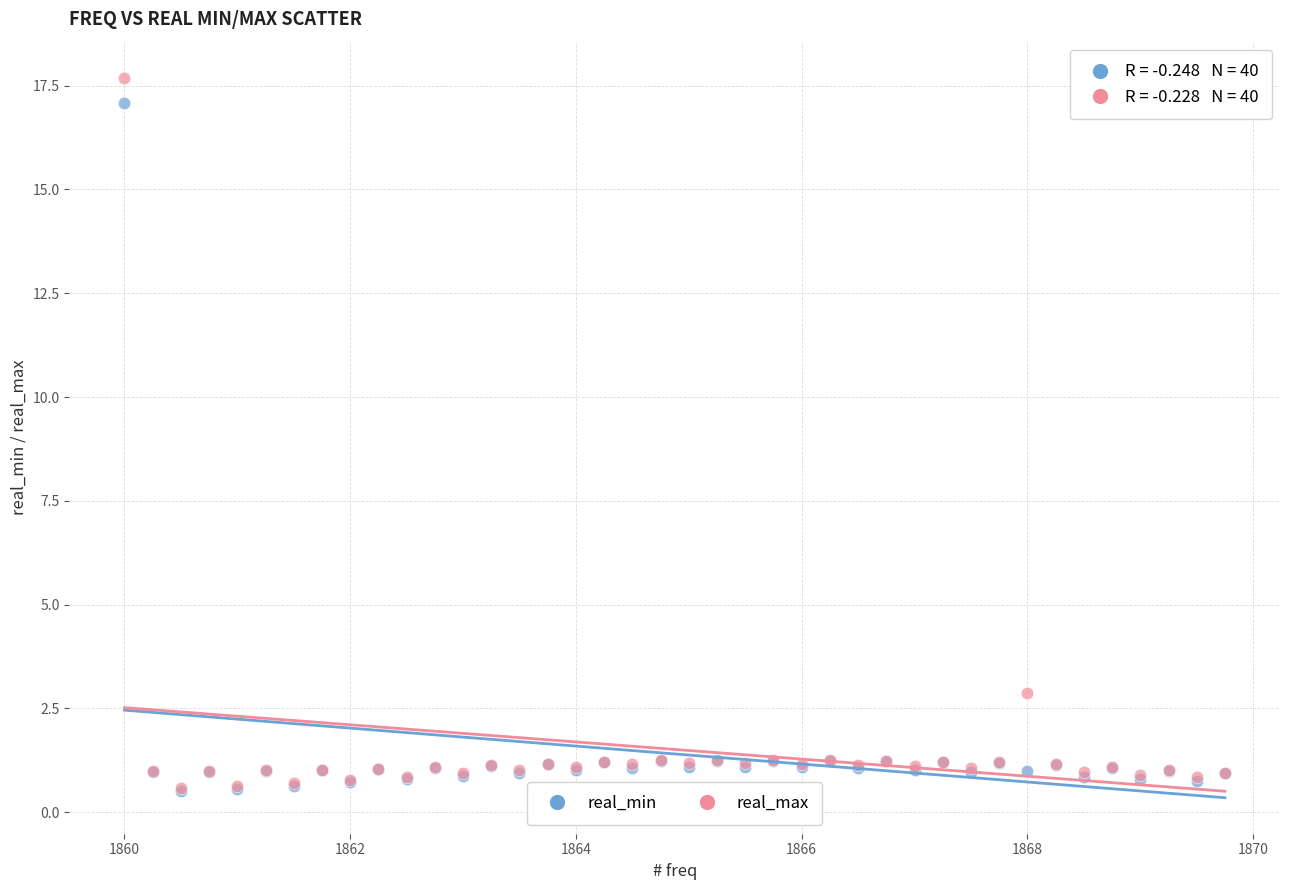

Across all series, what Y value is closest to 9?

2.9